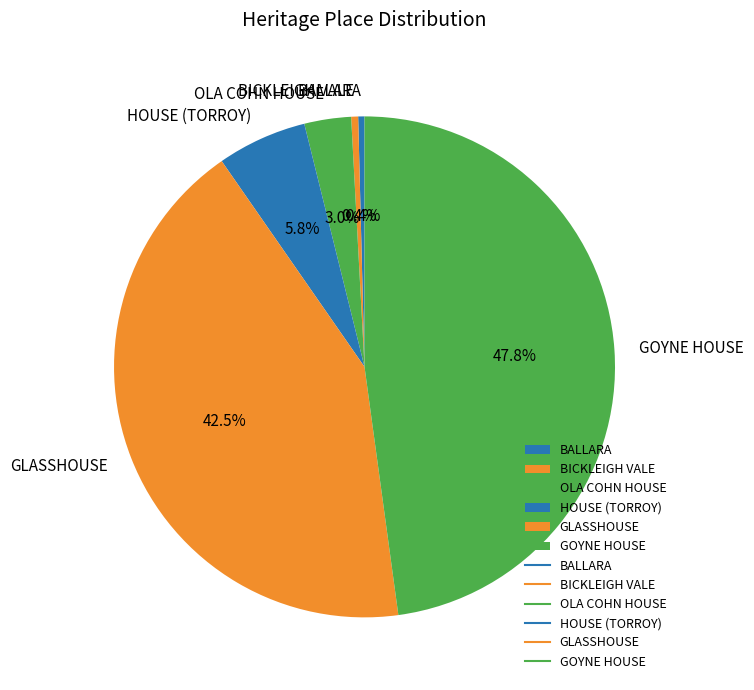

How many segments does this pie chart have?

6